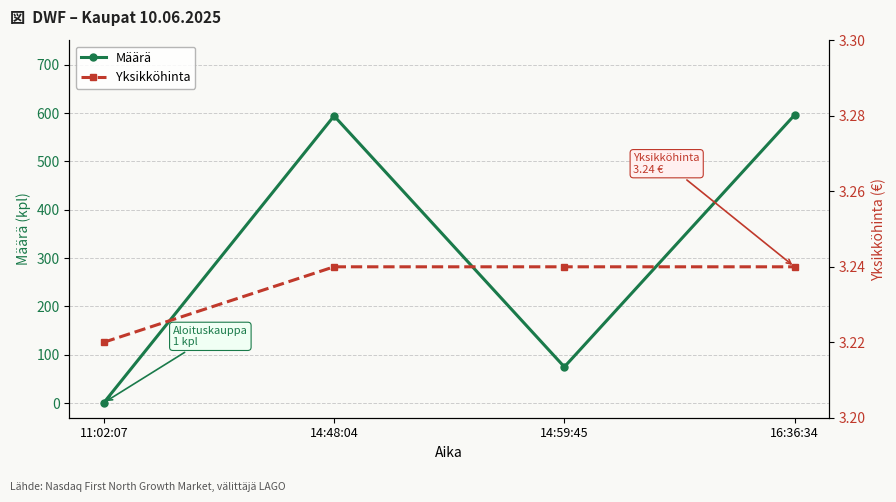

What is the total value across all series at 14:48:04?

597.2